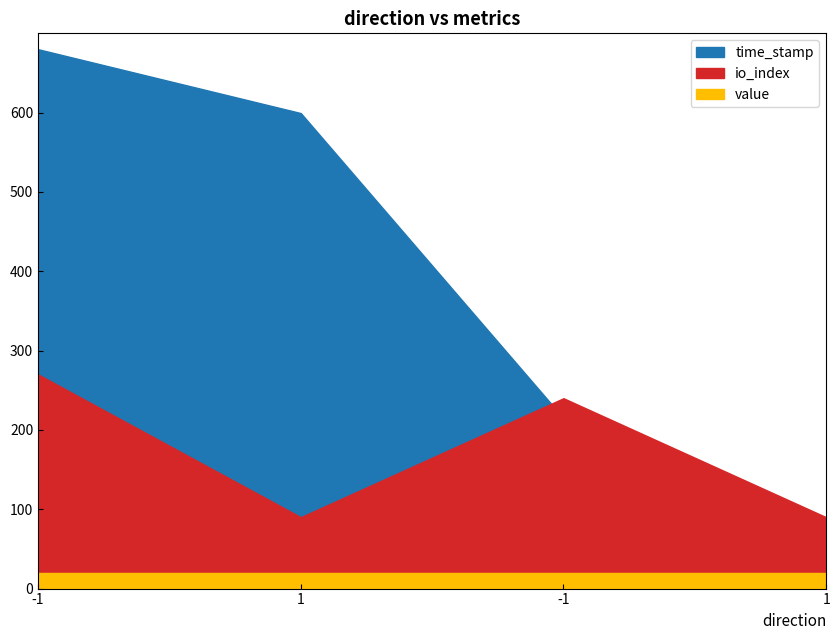

The io_index series shows 3.0 at 1. True or false?

True